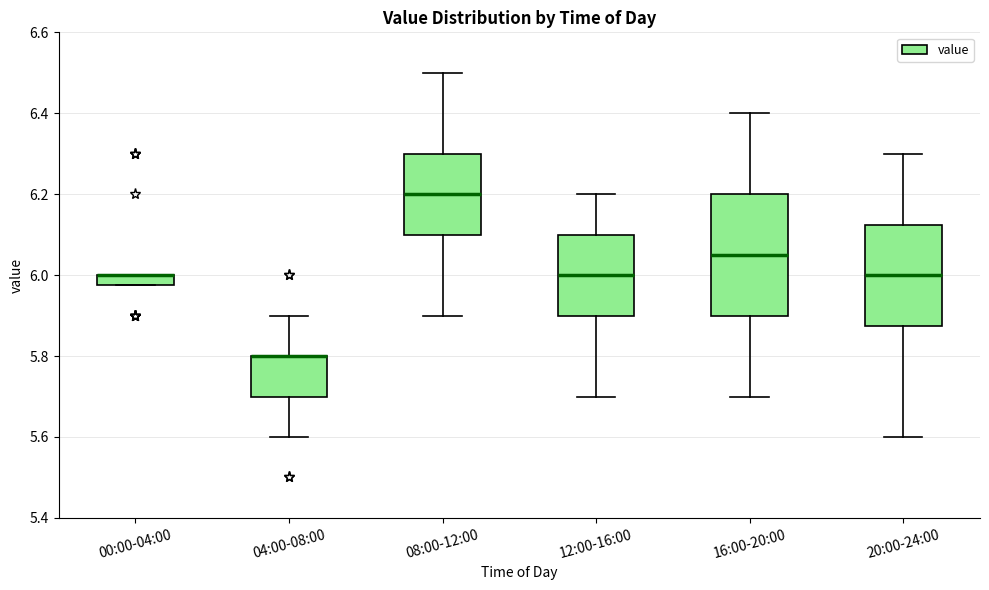

Where is the lower edge of the box for 04:00-08:00 on the y-axis? The values are not printed on the chart, so give them approximately, as read against the axis.

5.70